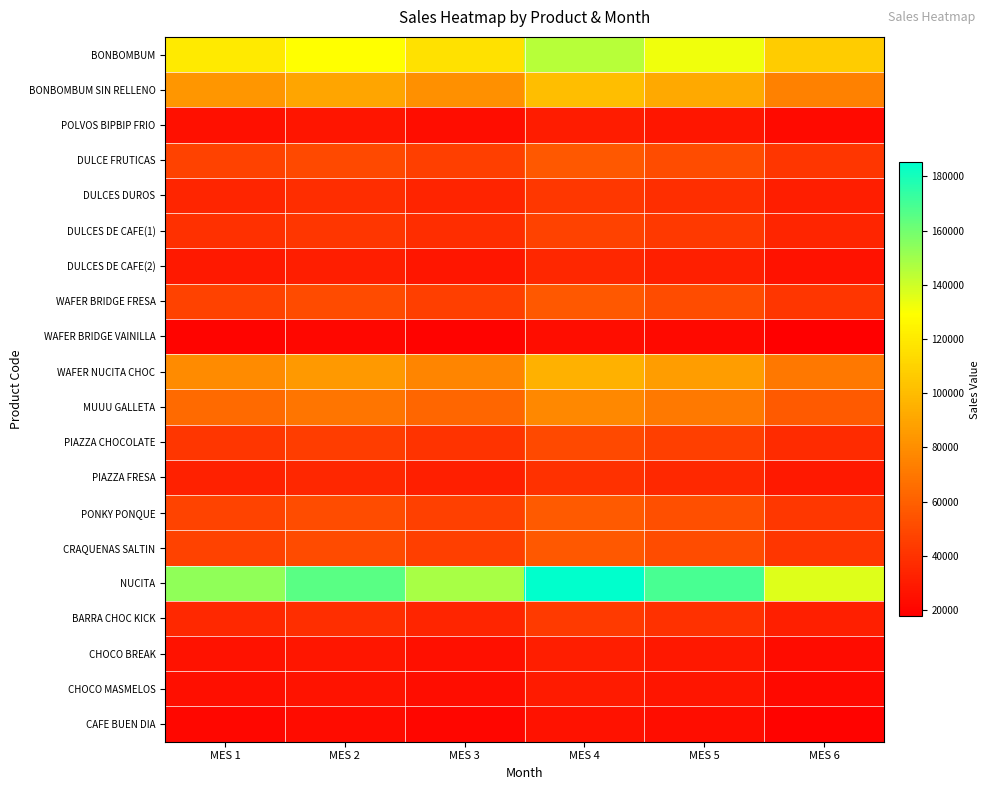

Reading left to right, transcribe all the data shown in this chart.

BONBOMBUM: MES 1=120000.0	MES 2=129120.0	MES 3=116040.0	MES 4=145001.8	MES 5=132218.9	MES 6=106907.7
BONBOMBUM SIN RELLENO: MES 1=83500.0	MES 2=89846.0	MES 3=80744.5	MES 4=100897.1	MES 5=92002.3	MES 6=74389.9
POLVOS BIPBIP FRIO: MES 1=25000.0	MES 2=26900.0	MES 3=24175.0	MES 4=30208.7	MES 5=27545.6	MES 6=22272.4
DULCE FRUTICAS: MES 1=46800.0	MES 2=50356.8	MES 3=45255.6	MES 4=56550.7	MES 5=51565.4	MES 6=41694.0
DULCES DUROS: MES 1=34680.0	MES 2=37315.7	MES 3=33535.6	MES 4=41905.5	MES 5=38211.3	MES 6=30896.3
DULCES DE CAFE(1): MES 1=38789.0	MES 2=41737.0	MES 3=37509.0	MES 4=46870.6	MES 5=42738.7	MES 6=34557.0
DULCES DE CAFE(2): MES 1=28910.0	MES 2=31107.2	MES 3=27956.0	MES 4=34933.3	MES 5=31853.7	MES 6=25755.8
WAFER BRIDGE FRESA: MES 1=46923.0	MES 2=50489.1	MES 3=45374.5	MES 4=56699.3	MES 5=51700.9	MES 6=41803.6
WAFER BRIDGE VAINILLA: MES 1=19830.0	MES 2=21337.1	MES 3=19175.6	MES 4=23961.5	MES 5=21849.2	MES 6=17666.5
WAFER NUCITA CHOC: MES 1=78623.0	MES 2=84598.3	MES 3=76028.4	MES 4=95003.9	MES 5=86628.7	MES 6=70045.0
MUUU GALLETA: MES 1=64300.0	MES 2=69186.8	MES 3=62178.1	MES 4=77696.8	MES 5=70847.3	MES 6=57284.7
PIAZZA CHOCOLATE: MES 1=41500.0	MES 2=44654.0	MES 3=40130.5	MES 4=50146.4	MES 5=45725.7	MES 6=36972.2
PIAZZA FRESA: MES 1=32560.0	MES 2=35034.6	MES 3=31485.5	MES 4=39343.8	MES 5=35875.4	MES 6=29007.6
PONKY PONQUE: MES 1=47600.0	MES 2=51217.6	MES 3=46029.2	MES 4=57517.4	MES 5=52446.8	MES 6=42406.7
CRAQUENAS SALTIN: MES 1=46900.0	MES 2=50464.4	MES 3=45352.3	MES 4=56671.5	MES 5=51675.5	MES 6=41783.1
NUCITA: MES 1=153290.0	MES 2=164940.0	MES 3=148231.4	MES 4=185227.7	MES 5=168898.6	MES 6=136565.6
BARRA CHOC KICK: MES 1=35790.0	MES 2=38510.0	MES 3=34608.9	MES 4=43246.8	MES 5=39434.3	MES 6=31885.2
CHOCO BREAK: MES 1=25800.0	MES 2=27760.8	MES 3=24948.6	MES 4=31175.4	MES 5=28427.1	MES 6=22985.1
CHOCO MASMELOS: MES 1=24600.0	MES 2=26469.6	MES 3=23788.2	MES 4=29725.4	MES 5=27104.9	MES 6=21916.1
CAFE BUEN DIA: MES 1=21570.0	MES 2=23209.3	MES 3=20858.2	MES 4=26064.1	MES 5=23766.3	MES 6=19216.7